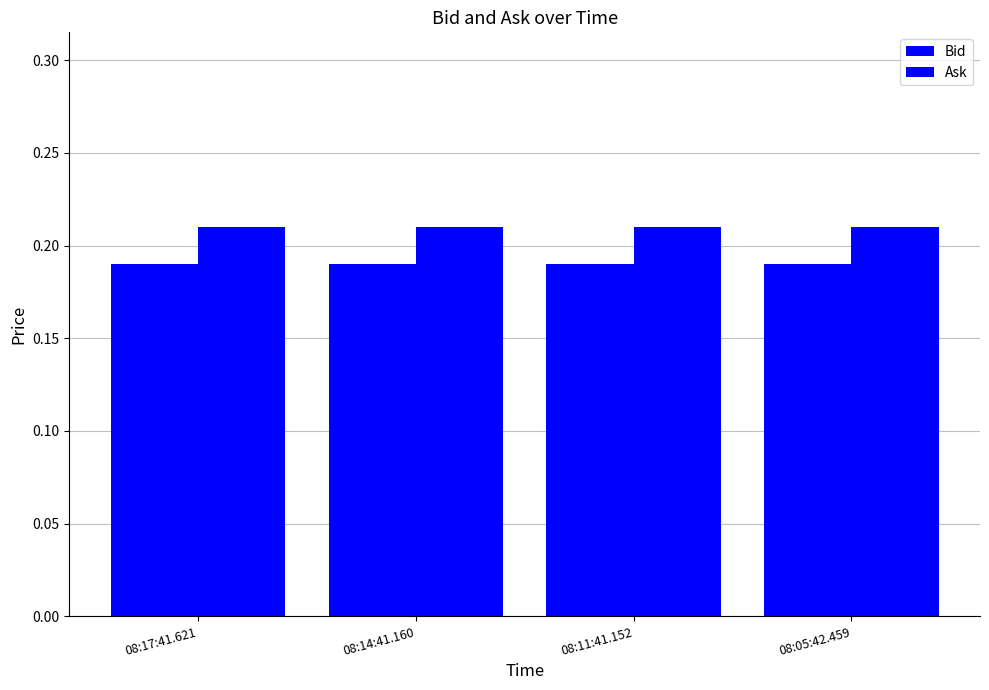

Does the chart contain any negative values?

No